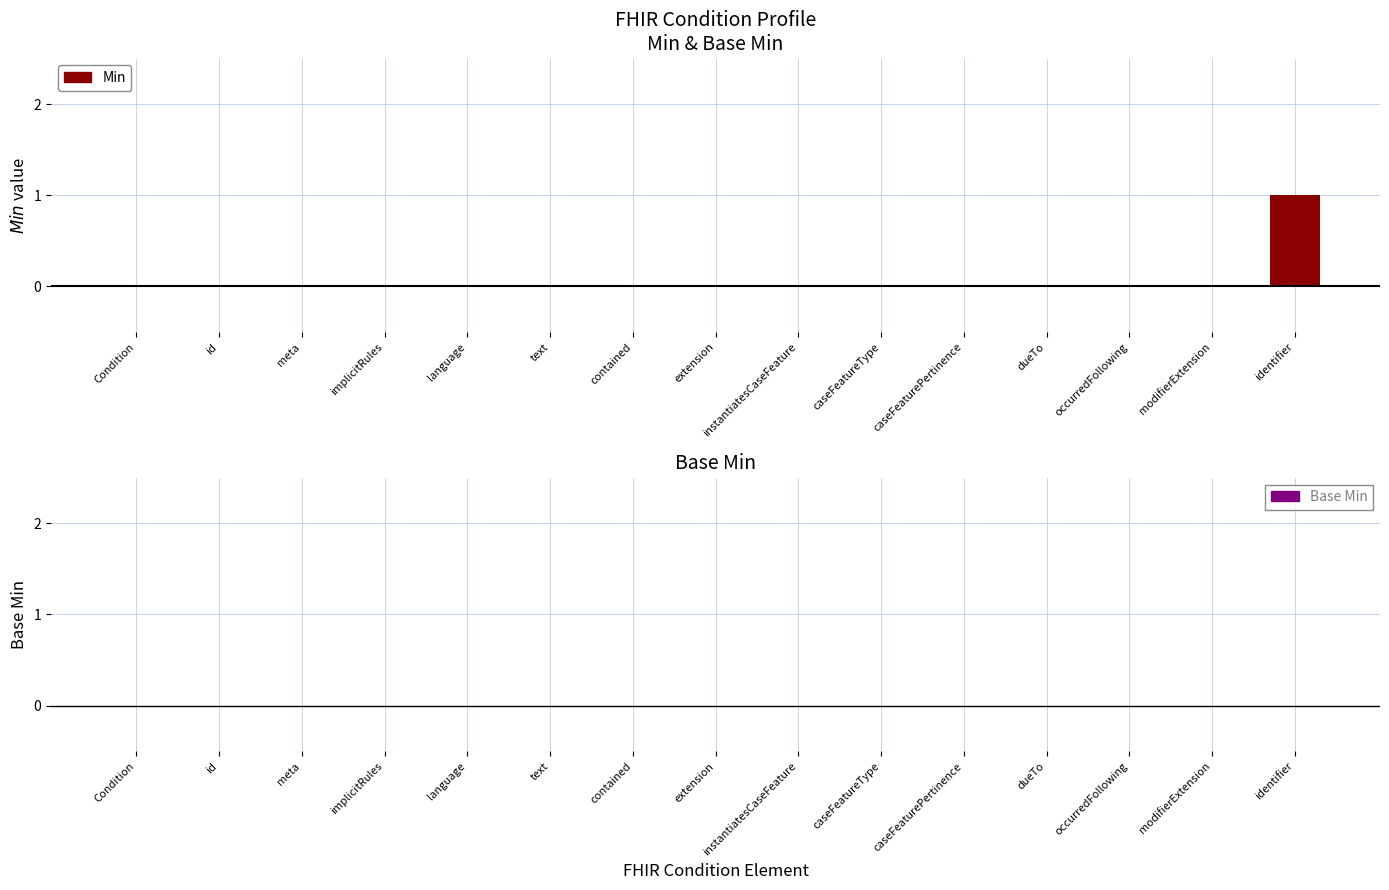

Which category has the highest value across all series?

identifier